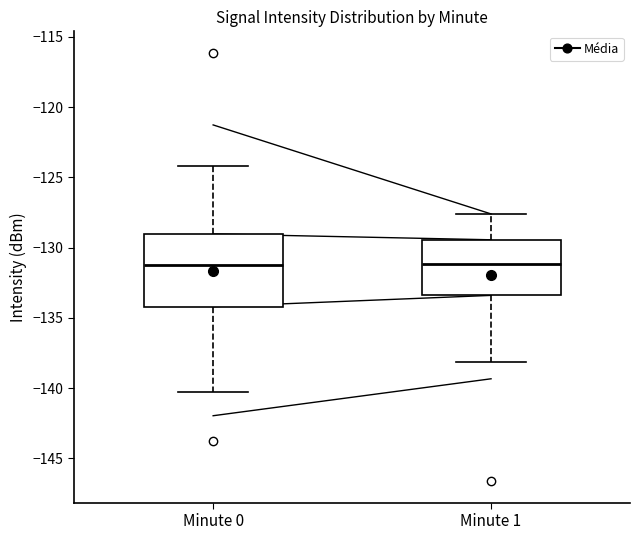

Reading left to right, transcribe this box plot: for each box, give where its median line is, the range the box spans, and where its two whiskers end, as read against the y-axis. The values are not printed on the chart, so give them approximately, as read against the axis.

Minute 0: median -131.0, box -134.0 to -129.0, whiskers -140.0 to -124.0
Minute 1: median -131.0, box -133.5 to -129.5, whiskers -138.0 to -127.5